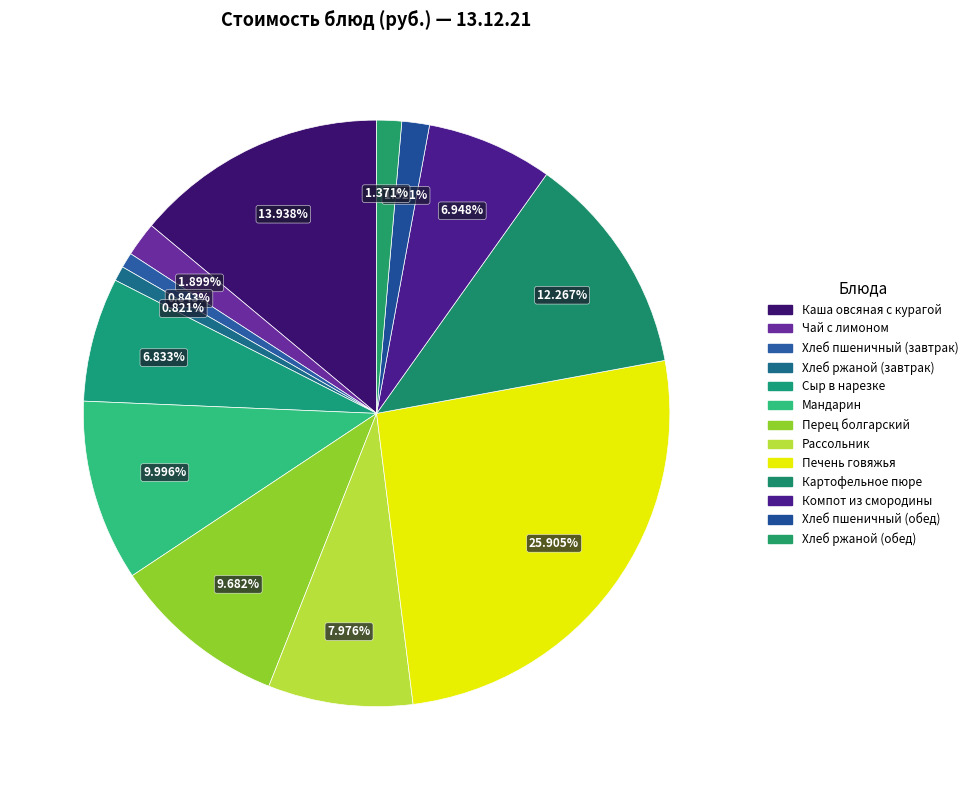

Do Каша овсяная с курагой and Хлеб пшеничный (обед) together represent more than half of the pie?

No